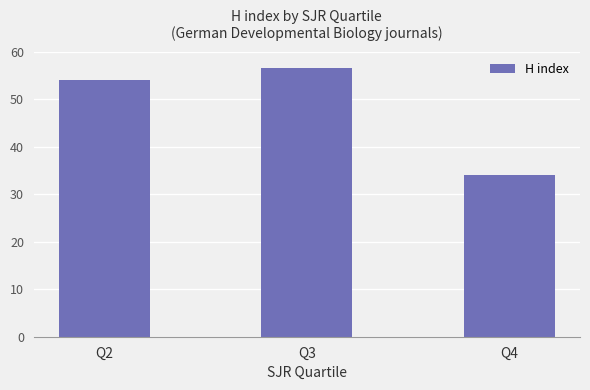

What is the ratio of the value at Q3 to the value at Q2?

1.0